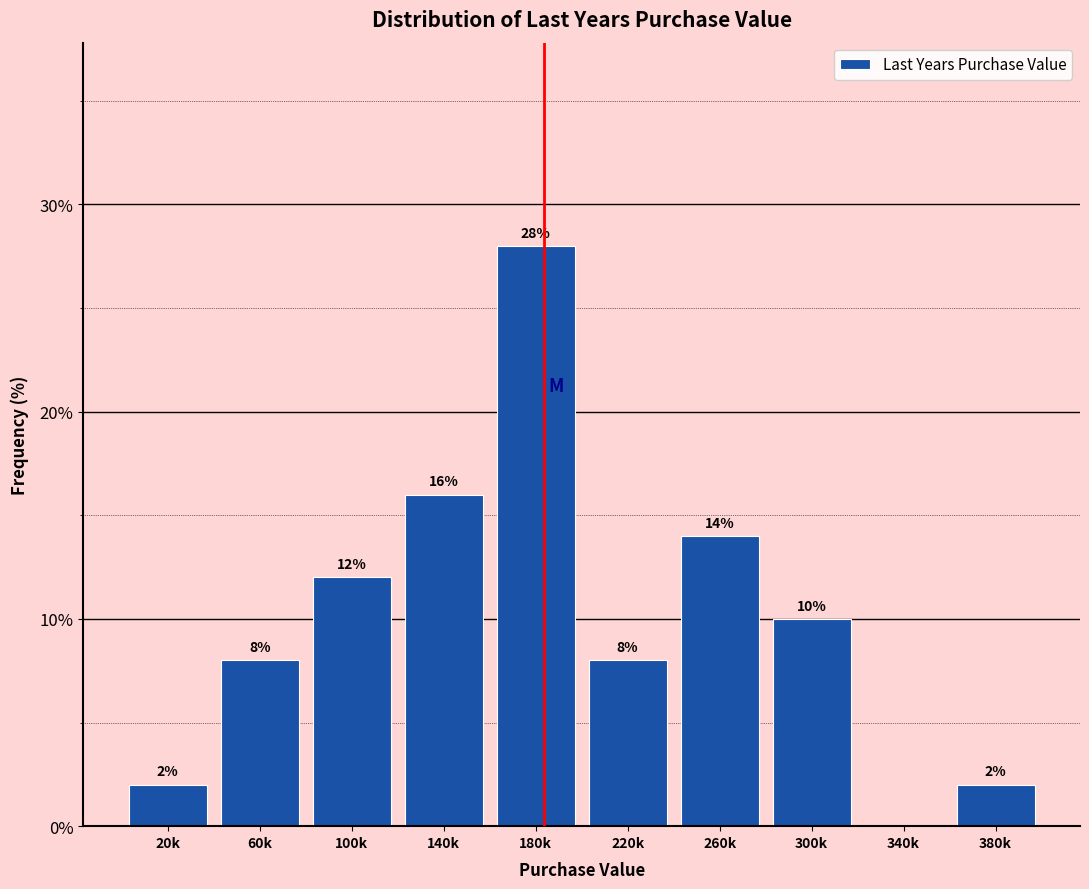

Reading left to right, list all the values displayed in this chart.

20k=2.0	60k=8.0	100k=12.0	140k=16.0	180k=28.0	220k=8.0	260k=14.0	300k=10.0	340k=0.0	380k=2.0